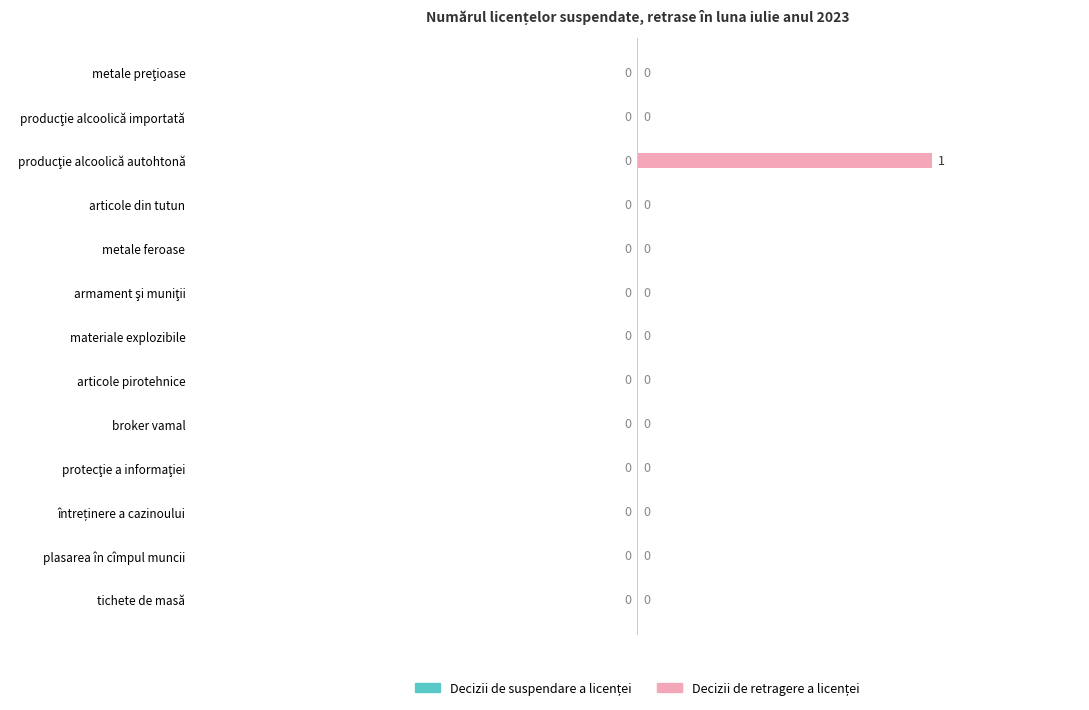

What is the label of the 10th bar from the right?

articole din tutun